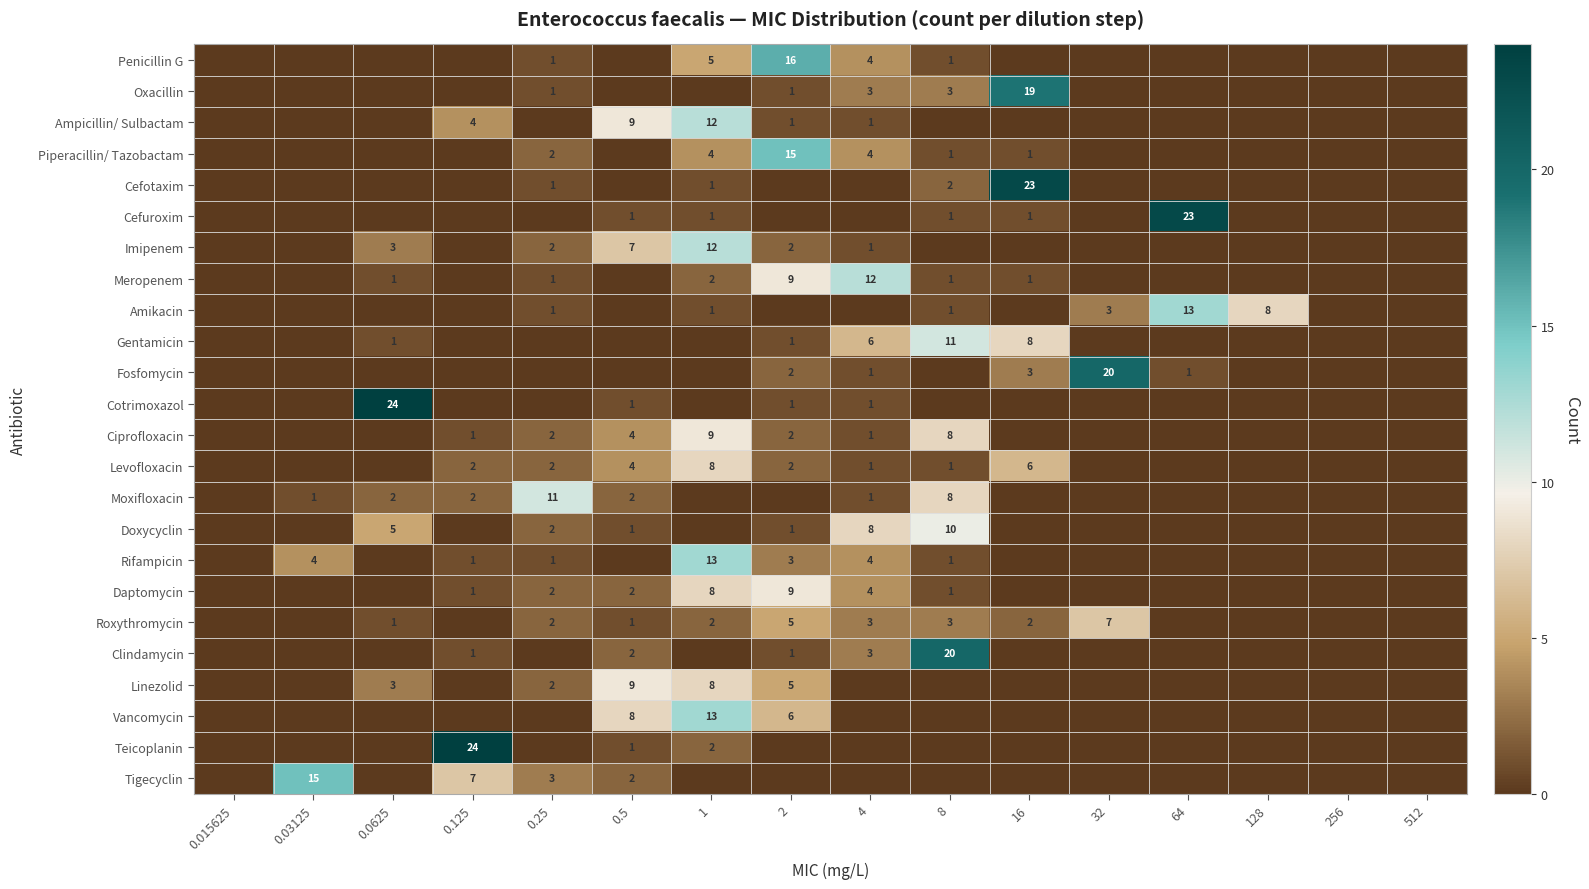

True or false: Ciprofloxacin has a value of 1 at 2.

False